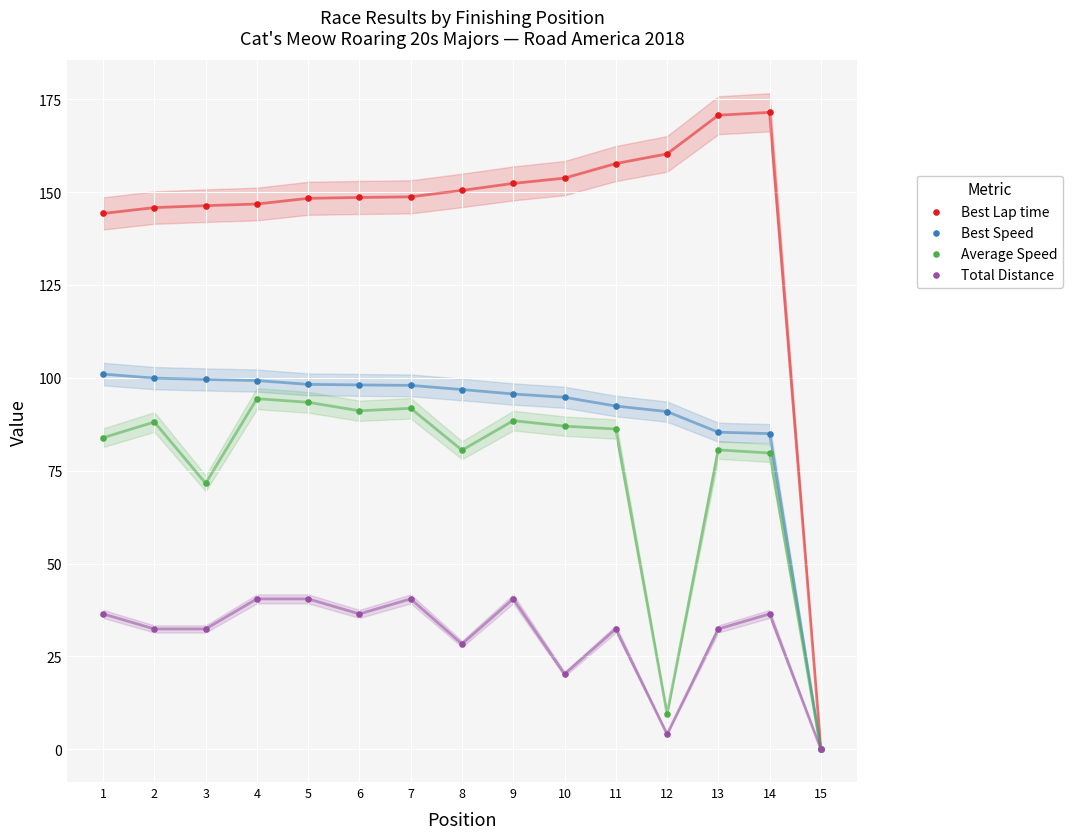

Which series reaches the minimum Y coordinate?

Best Lap time